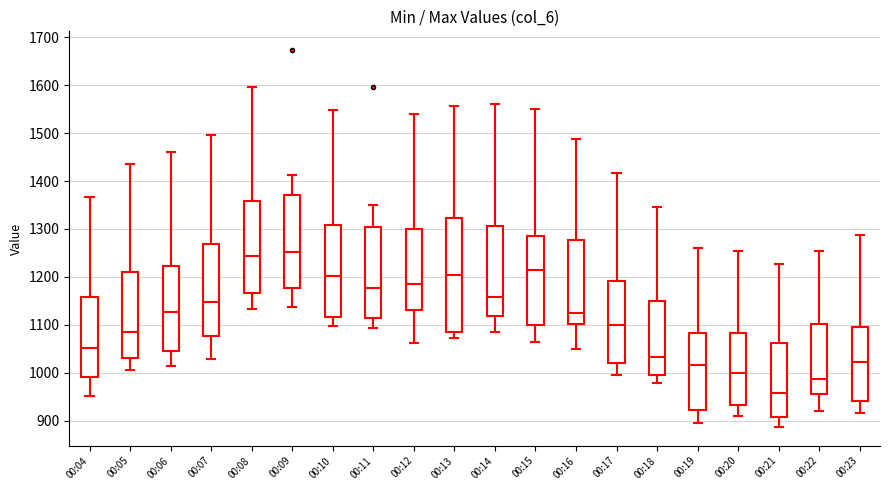

Reading left to right, read every box against the y-axis: the position of its median line, the range the box covers, and the ends of its whiskers. The values are not printed on the chart, so give them approximately, as read against the axis.

00:04: median 1050, box 990 to 1160, whiskers 950 to 1370
00:05: median 1090, box 1030 to 1210, whiskers 1010 to 1440
00:06: median 1130, box 1050 to 1220, whiskers 1010 to 1460
00:07: median 1150, box 1080 to 1270, whiskers 1030 to 1500
00:08: median 1240, box 1170 to 1360, whiskers 1130 to 1600
00:09: median 1250, box 1180 to 1370, whiskers 1140 to 1410
00:10: median 1200, box 1120 to 1310, whiskers 1100 to 1550
00:11: median 1180, box 1110 to 1300, whiskers 1090 to 1350
00:12: median 1190, box 1130 to 1300, whiskers 1060 to 1540
00:13: median 1200, box 1080 to 1320, whiskers 1070 to 1560
00:14: median 1160, box 1120 to 1310, whiskers 1080 to 1560
00:15: median 1220, box 1100 to 1280, whiskers 1070 to 1550
00:16: median 1120, box 1100 to 1280, whiskers 1050 to 1490
00:17: median 1100, box 1020 to 1190, whiskers 1000 to 1420
00:18: median 1030, box 990 to 1150, whiskers 980 to 1350
00:19: median 1020, box 920 to 1080, whiskers 900 to 1260
00:20: median 1000, box 930 to 1080, whiskers 910 to 1250
00:21: median 960, box 910 to 1060, whiskers 890 to 1230
00:22: median 990, box 960 to 1100, whiskers 920 to 1250
00:23: median 1020, box 940 to 1100, whiskers 920 to 1290